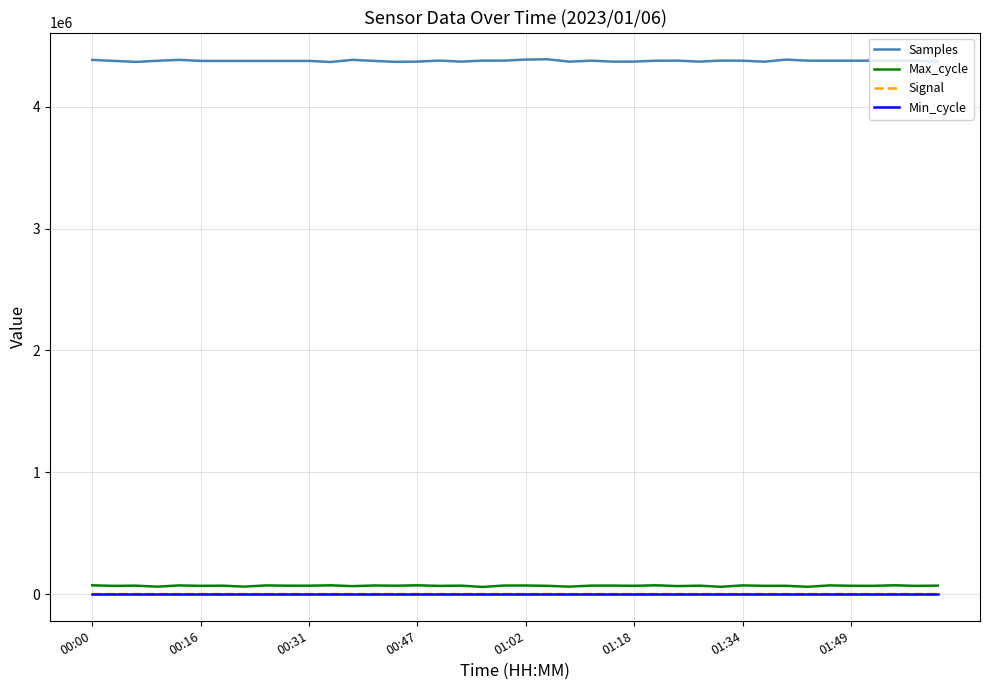

Is this an area chart (filled region under the line)?

No